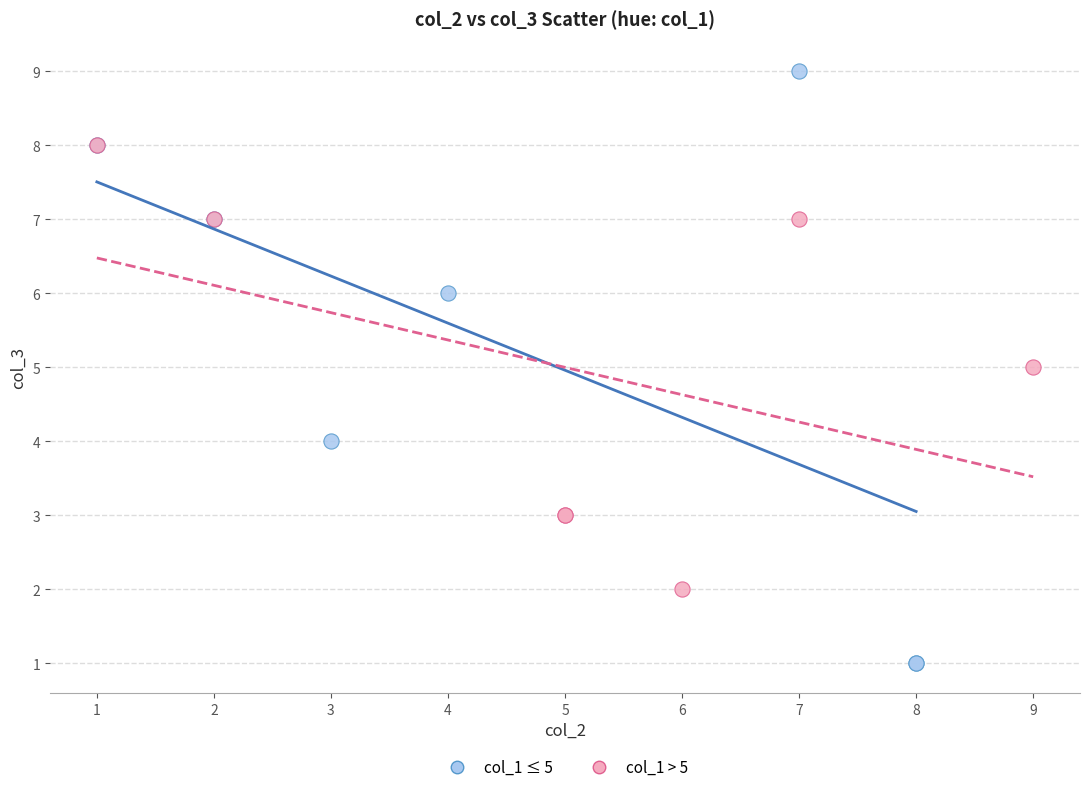

Which series has the largest Y range (max minus min)?

col_1 ≤ 5